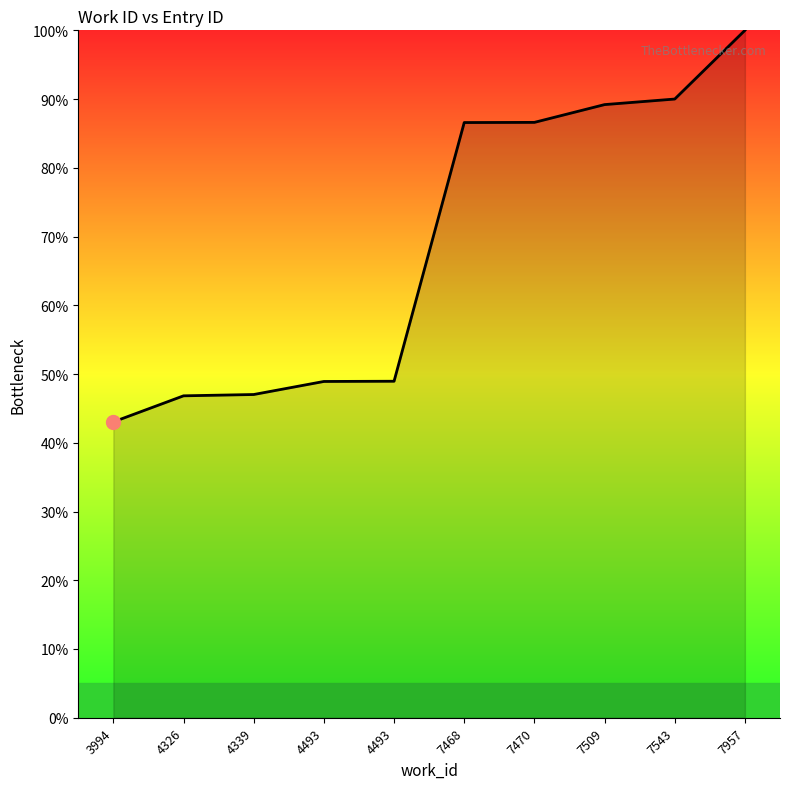

Reading left to right, list all the values displayed in this chart.

3994=43.0	4326=46.8	4339=47.0	4493=48.9	4493=49.0	7468=86.6	7470=86.6	7509=89.2	7543=90.0	7957=100.0